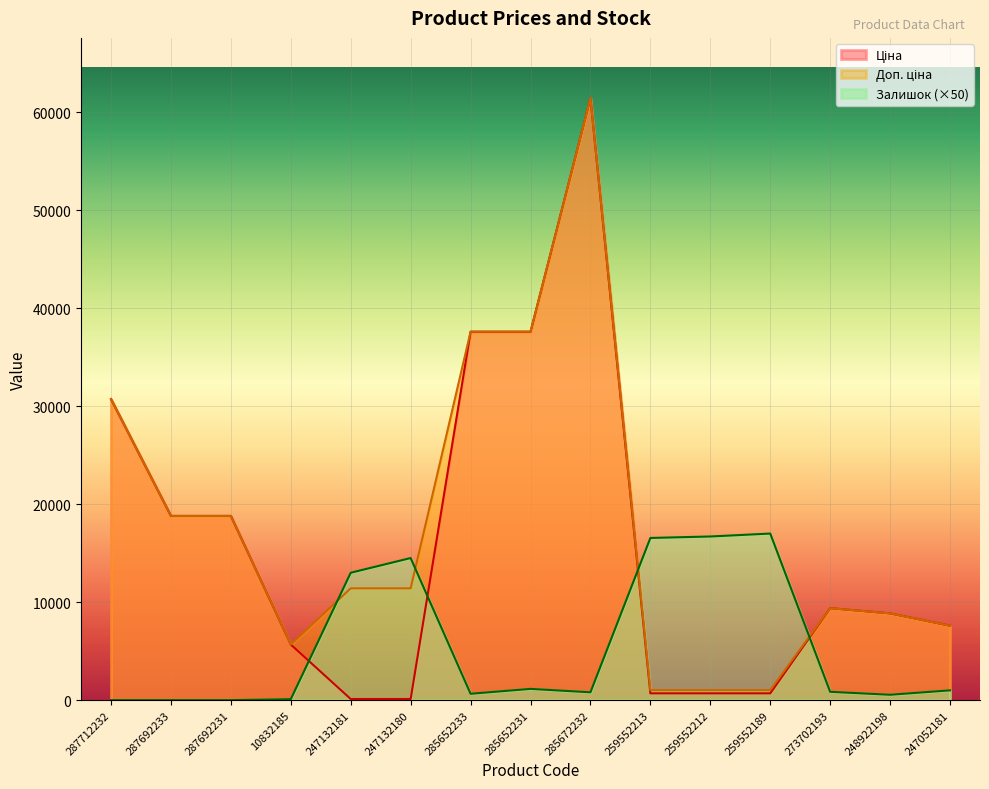

Between 273702193 and 247132181, which is larger?

273702193